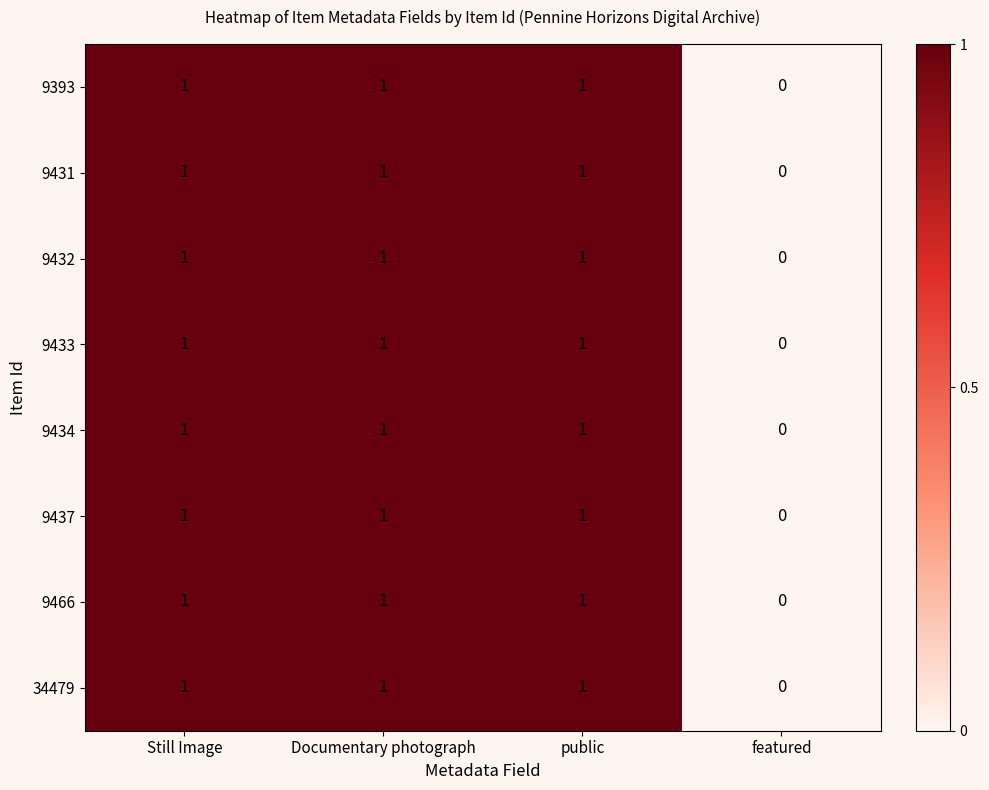

True or false: 9466 has a value of 2 at Documentary photograph.

False